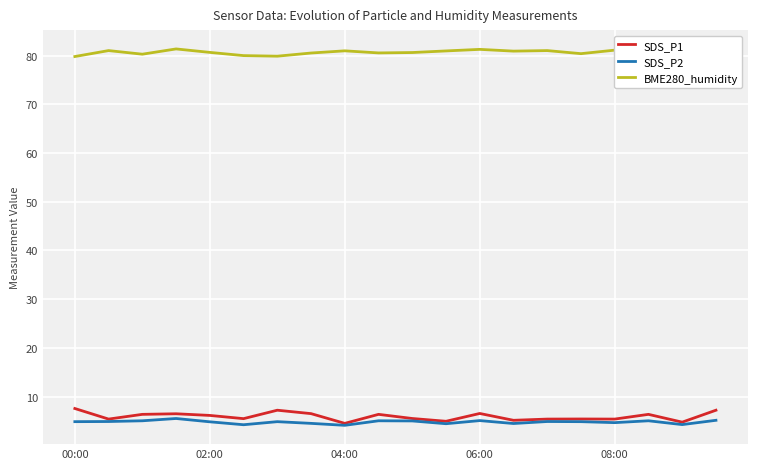

True or false: BME280_humidity and SDS_P1 cross at least once.

False